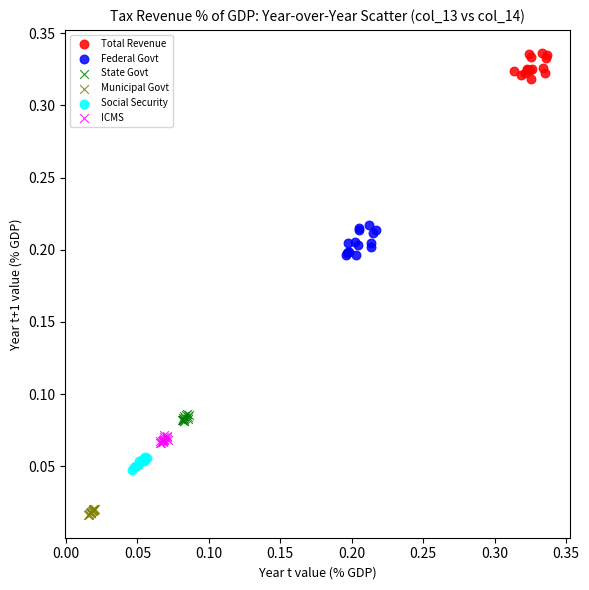

What are all the series names shown in the legend?

Total Revenue, Federal Govt, State Govt, Municipal Govt, Social Security, ICMS